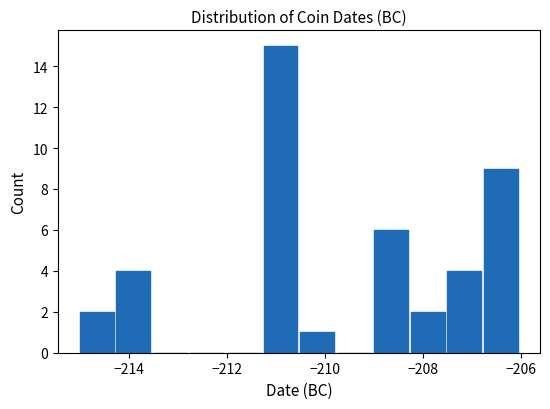

Around what value on the x-axis is the tallest bar? Give the approximate position of its centre, as read against the axis.

-211.0